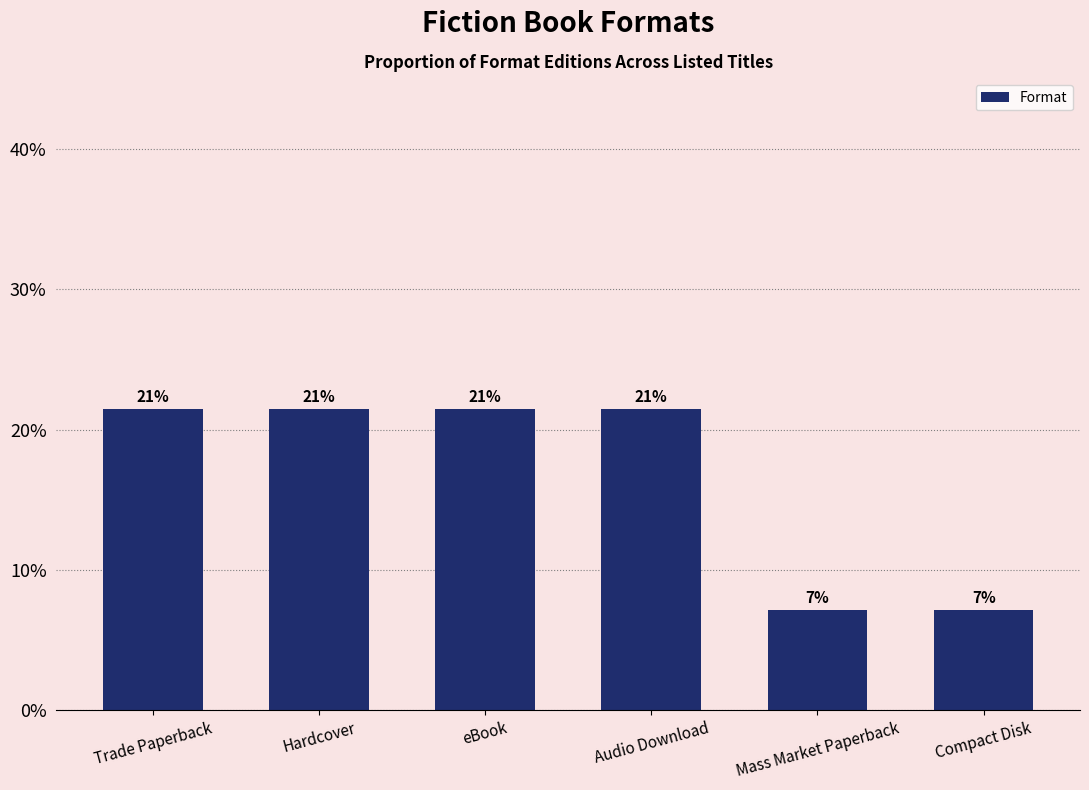

List the labels in order of value, smallest first.

Mass Market Paperback, Compact Disk, Trade Paperback, Hardcover, eBook, Audio Download